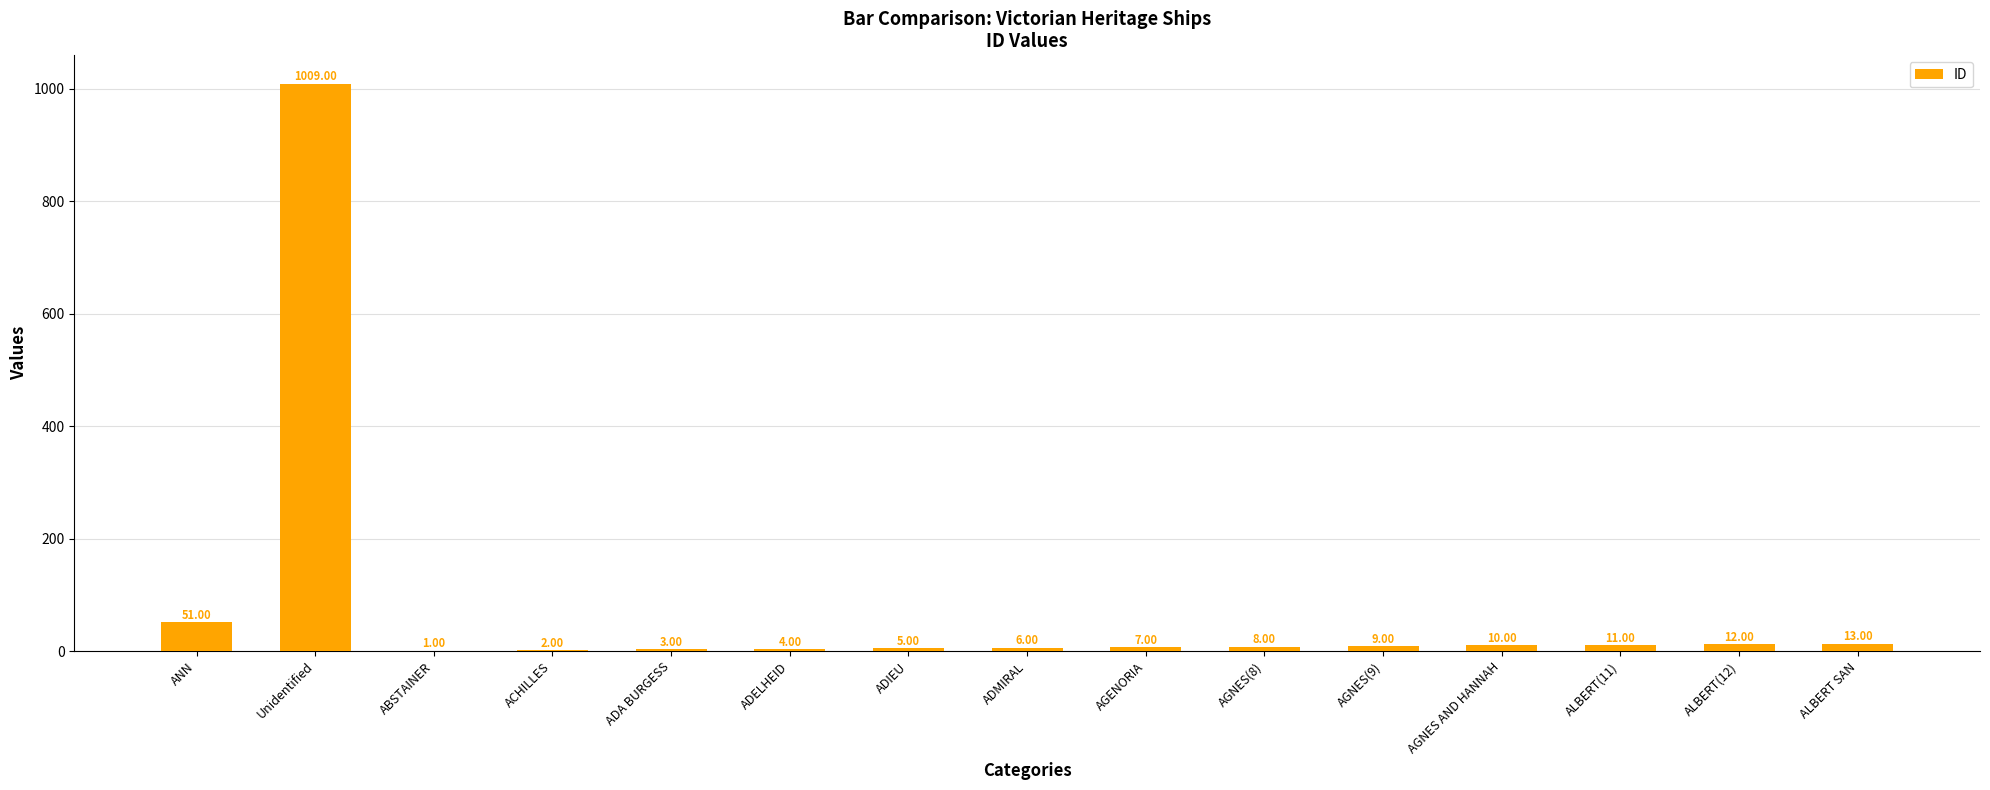

What is the average value?

77